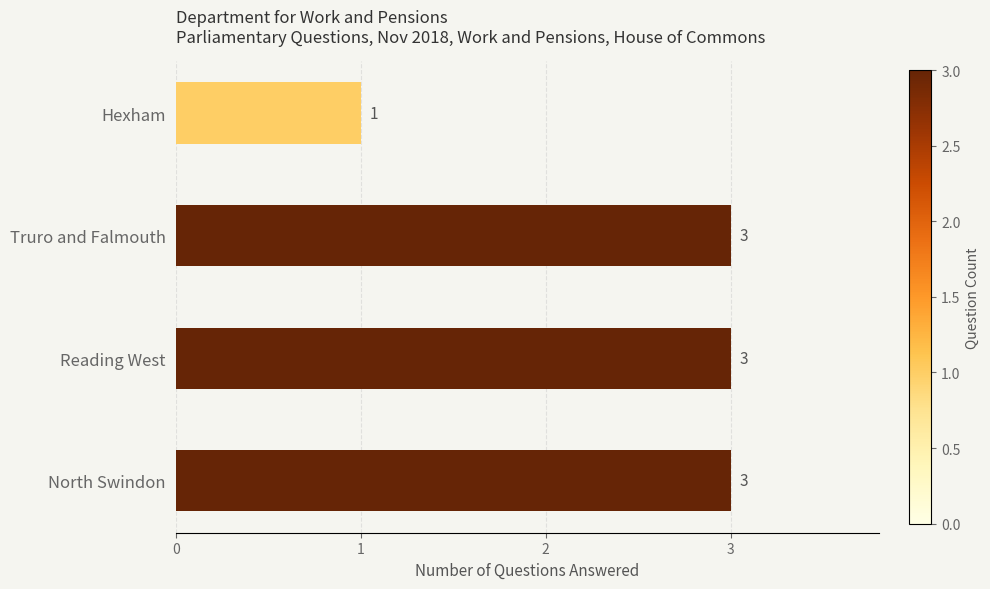

Reading top to bottom, what are all the values shown in this chart?

Hexham=1	Truro and Falmouth=3	Reading West=3	North Swindon=3